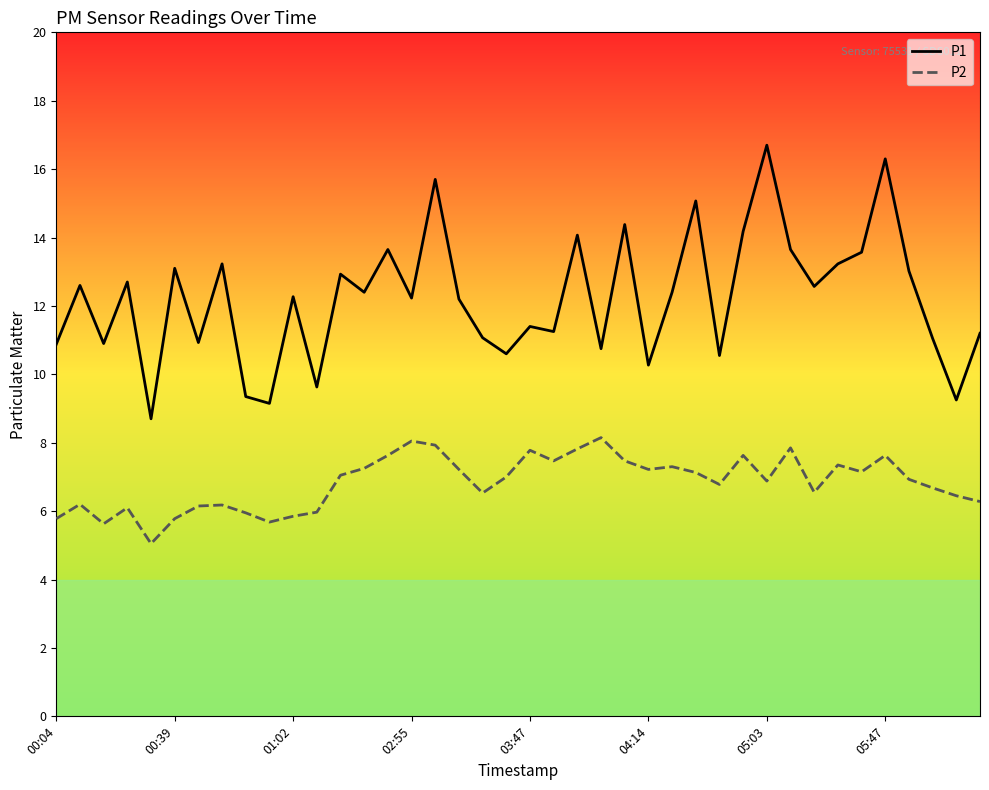

What is the maximum value shown in the chart?

16.7